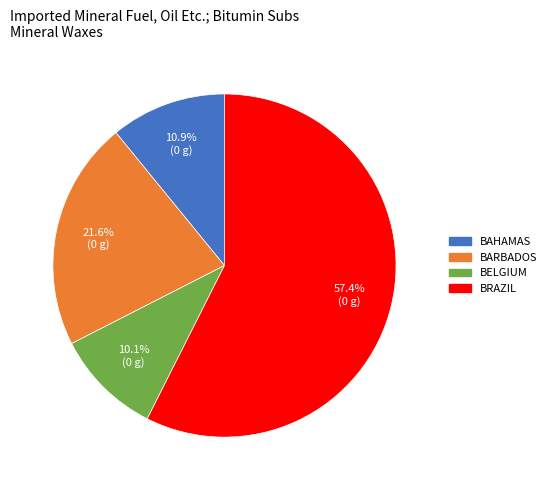

Is there a majority slice in this chart?

Yes